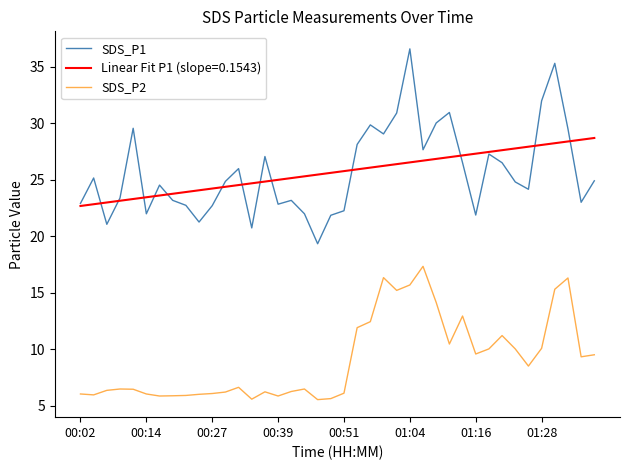

In SDS_P2, how many points are higher than both neighbors (excluding endpoints)?

9